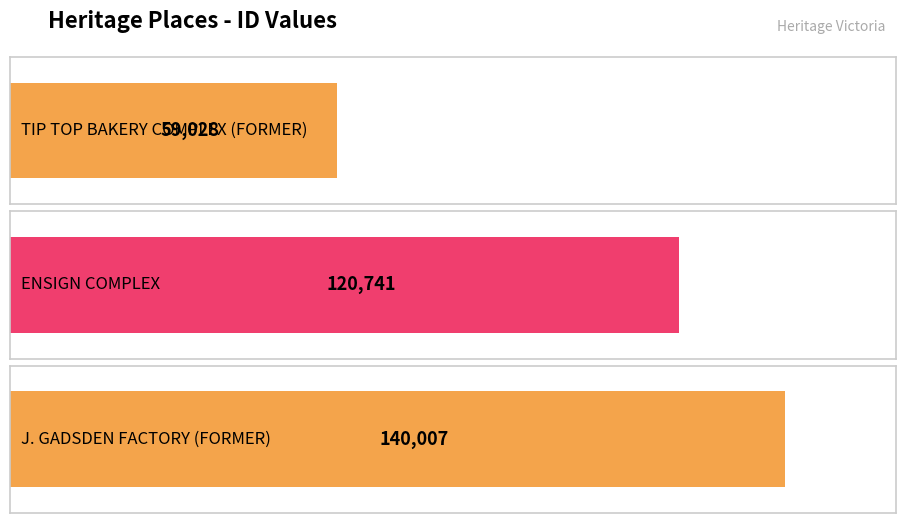

List the labels in order of value, largest first.

J. GADSDEN FACTORY (FORMER), ENSIGN COMPLEX, TIP TOP BAKERY COMPLEX (FORMER)